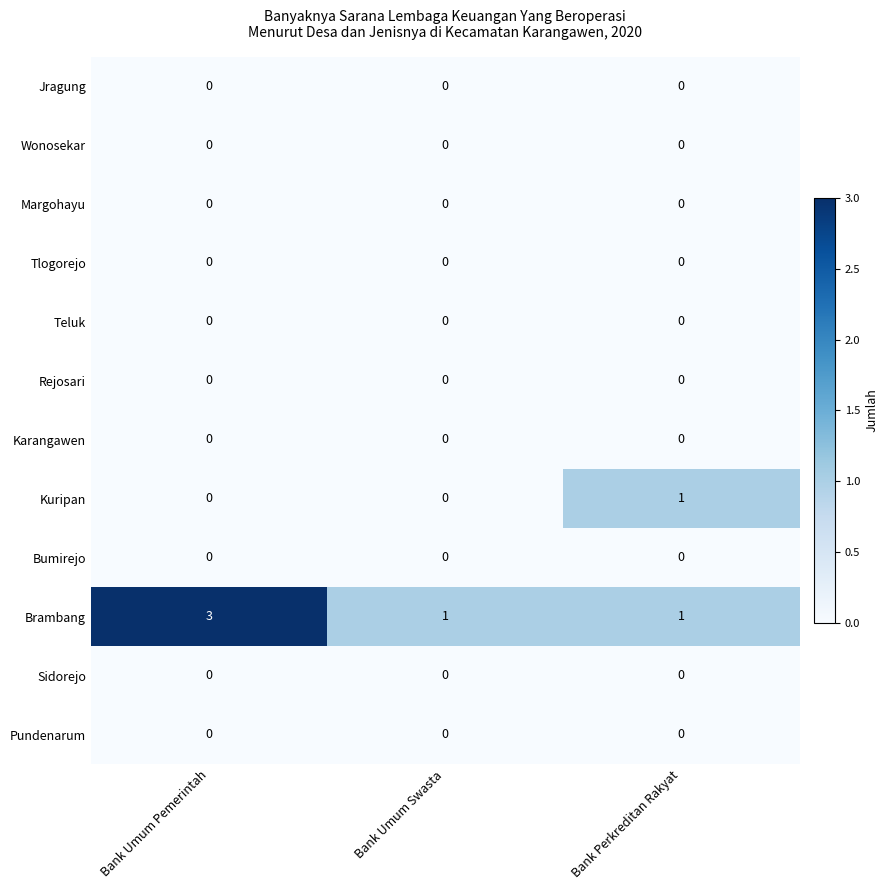

The Karangawen series shows 0 at Bank Umum Pemerintah. True or false?

True